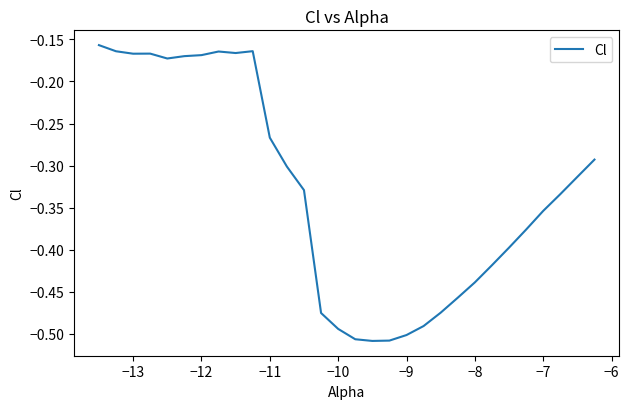

What is the difference between the maximum and minimum values?

0.4